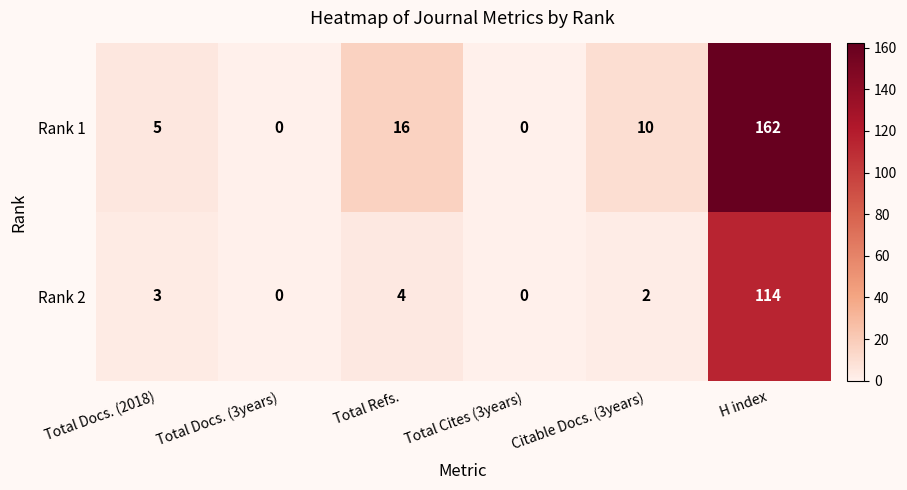

Reading left to right, extract all data points from this chart.

Rank 1: 5	0	16	0	10	162
Rank 2: 3	0	4	0	2	114